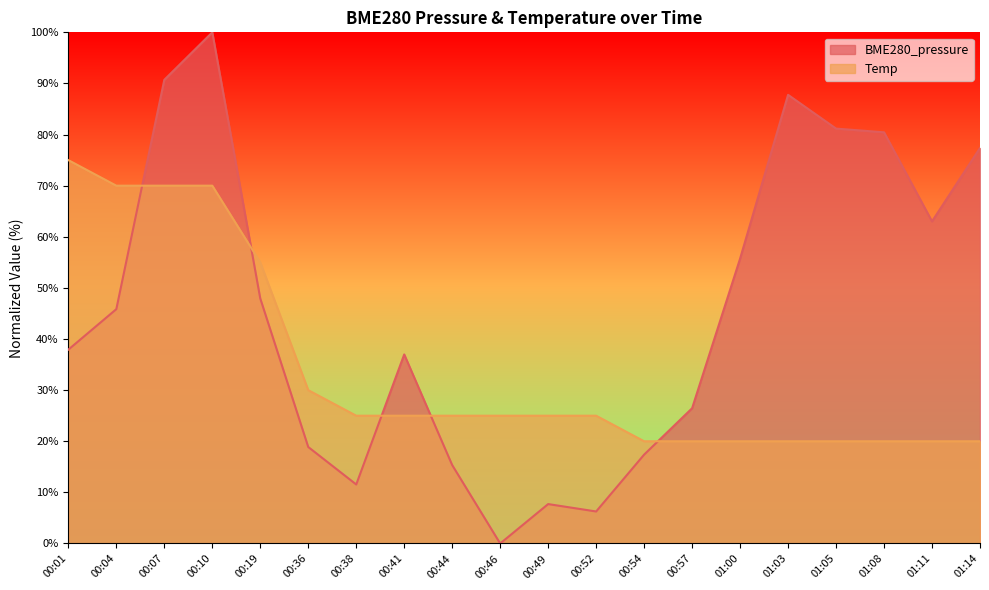

What is the label of the 17th point from the right?

00:10